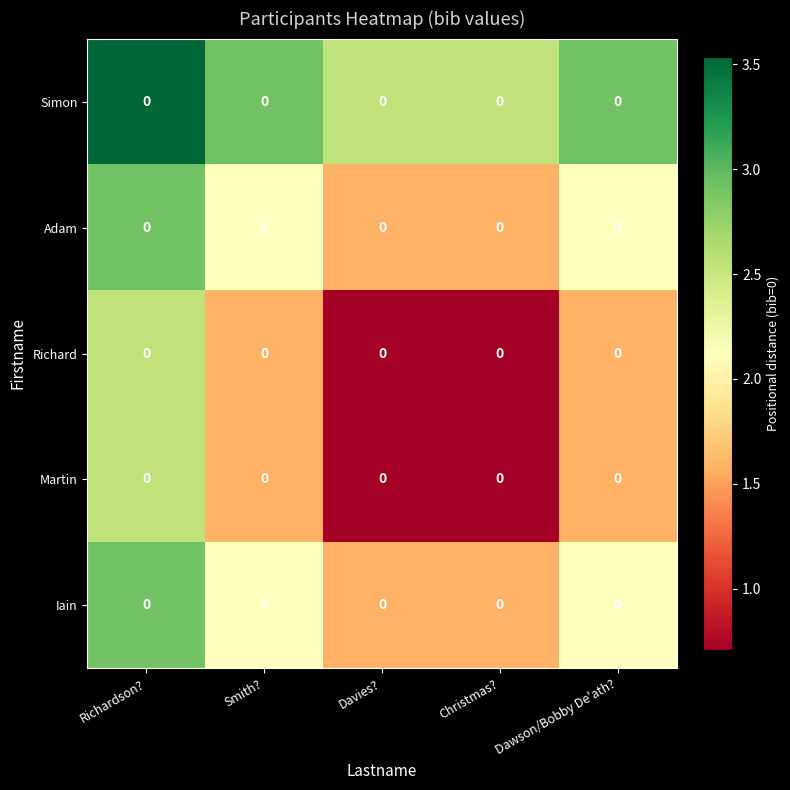

Which series has the largest total across all categories?

Simon